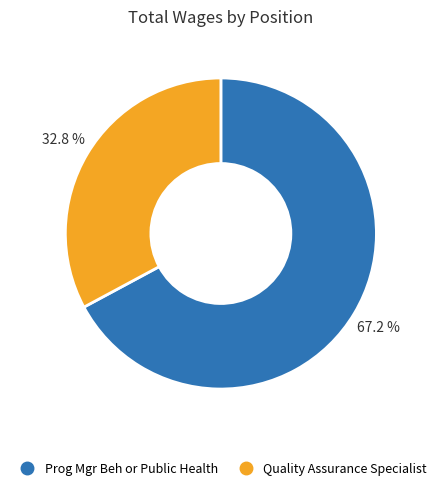

Combined, do Quality Assurance Specialist and Prog Mgr Beh or Public Health account for over 50%?

Yes